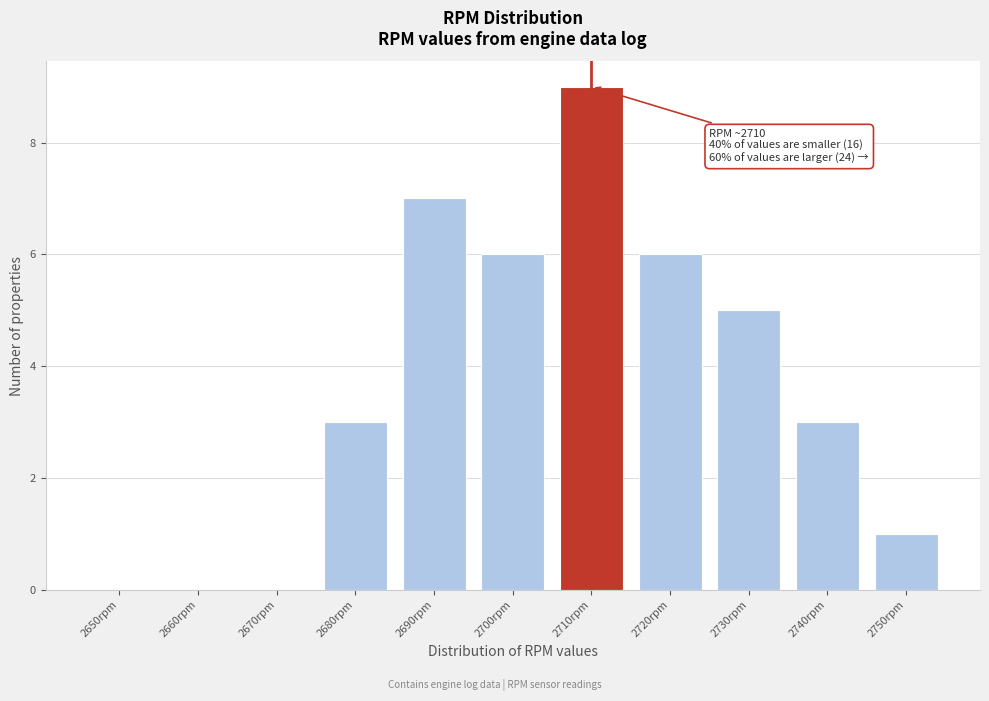

Reading left to right, list all the values displayed in this chart.

2650rpm=0	2660rpm=0	2670rpm=0	2680rpm=3	2690rpm=7	2700rpm=6	2710rpm=9	2720rpm=6	2730rpm=5	2740rpm=3	2750rpm=1